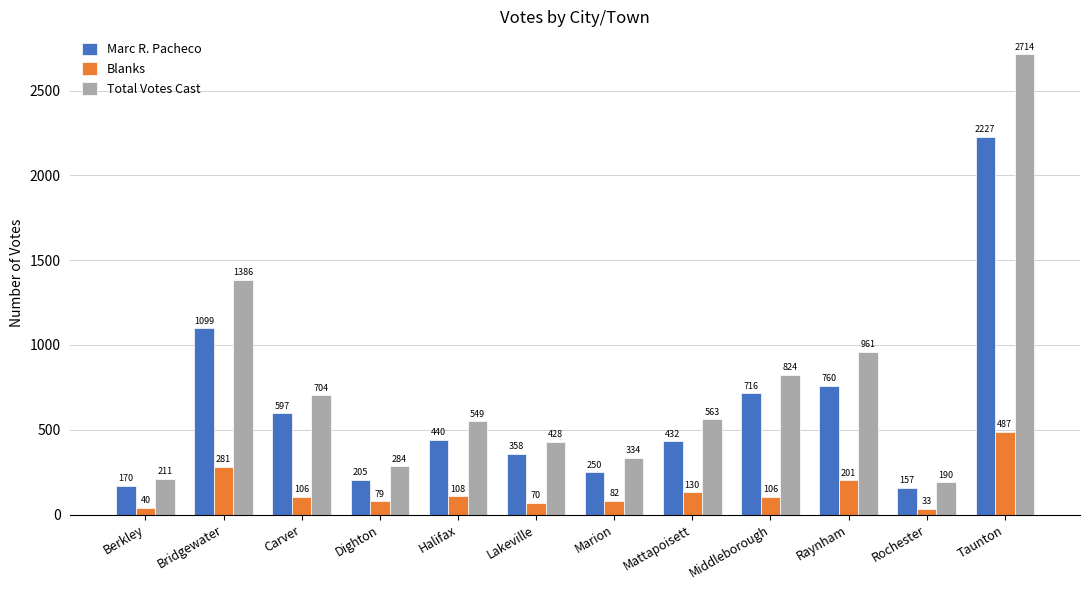

What is the minimum value for Blanks?

33